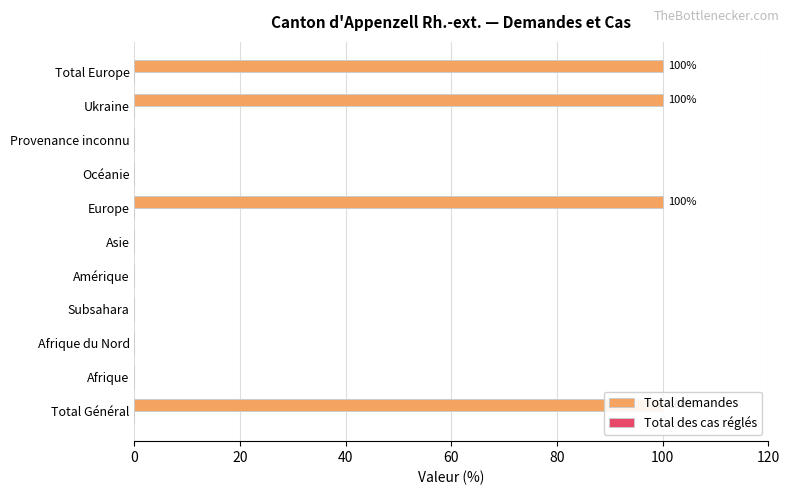

The Total demandes series shows 50.2 at Provenance inconnu. True or false?

False